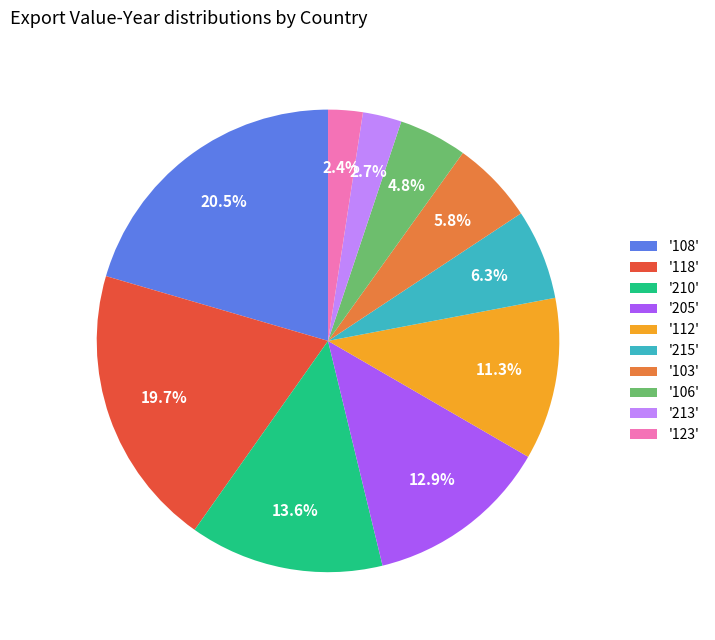

Between '118' and '103', which is larger?

'118'